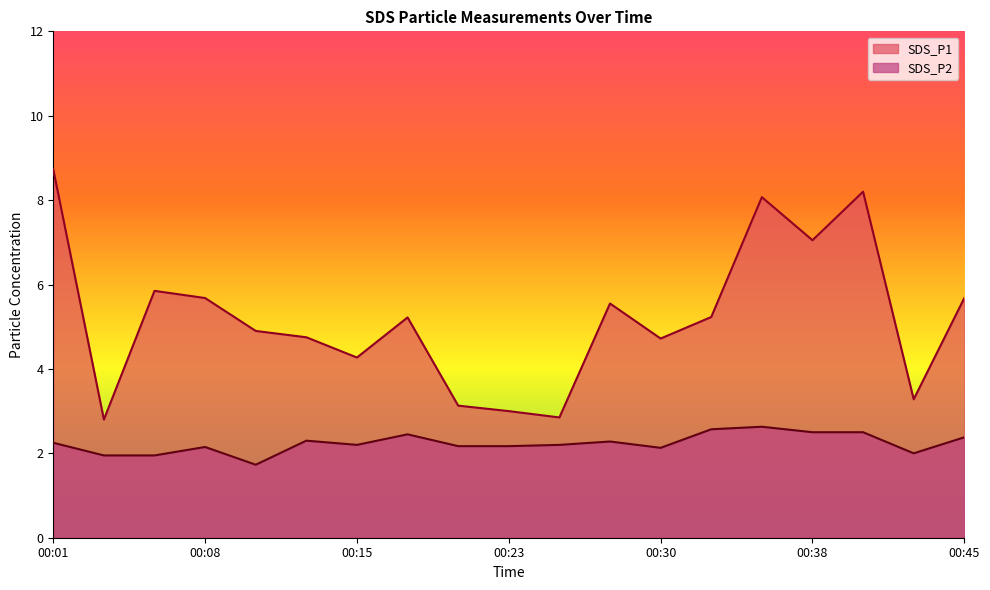

Is it true that SDS_P1 equals 7.0 at 00:38?

True